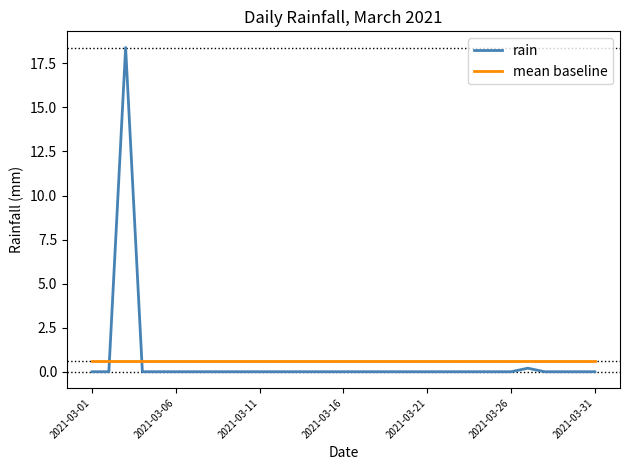

How many times do mean baseline and rain cross each other?

2